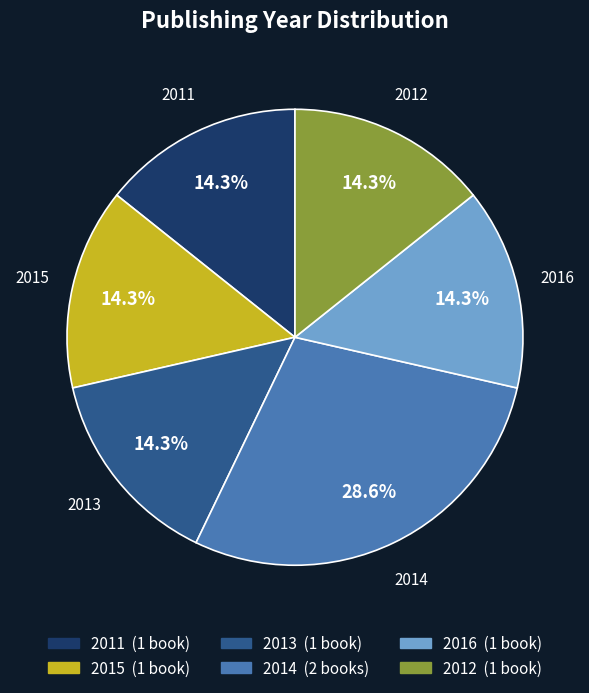

Does any single category account for the majority?

No